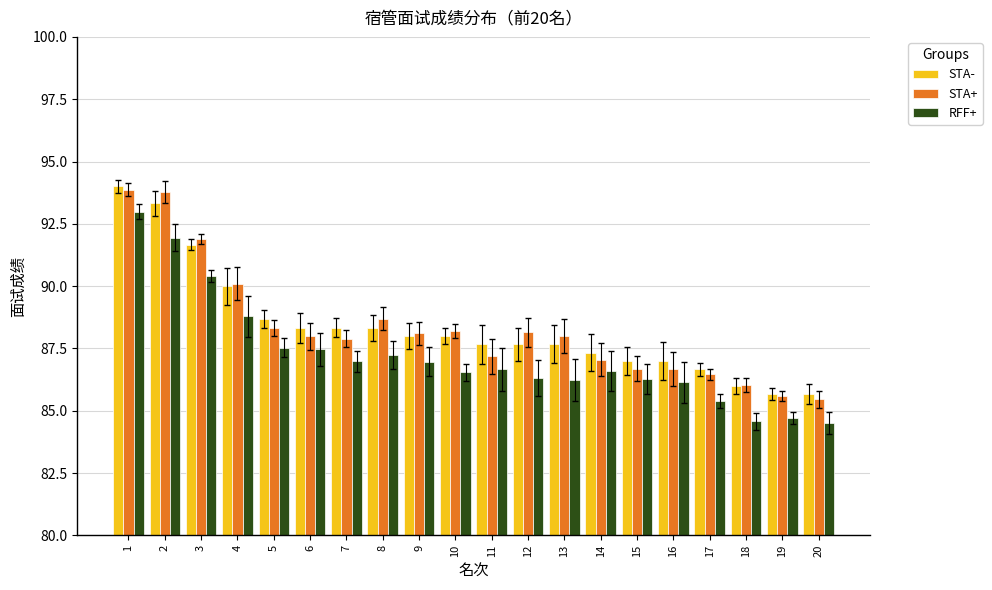

At 13, list the series in order from smallest to largest.

RFF+, STA-, STA+